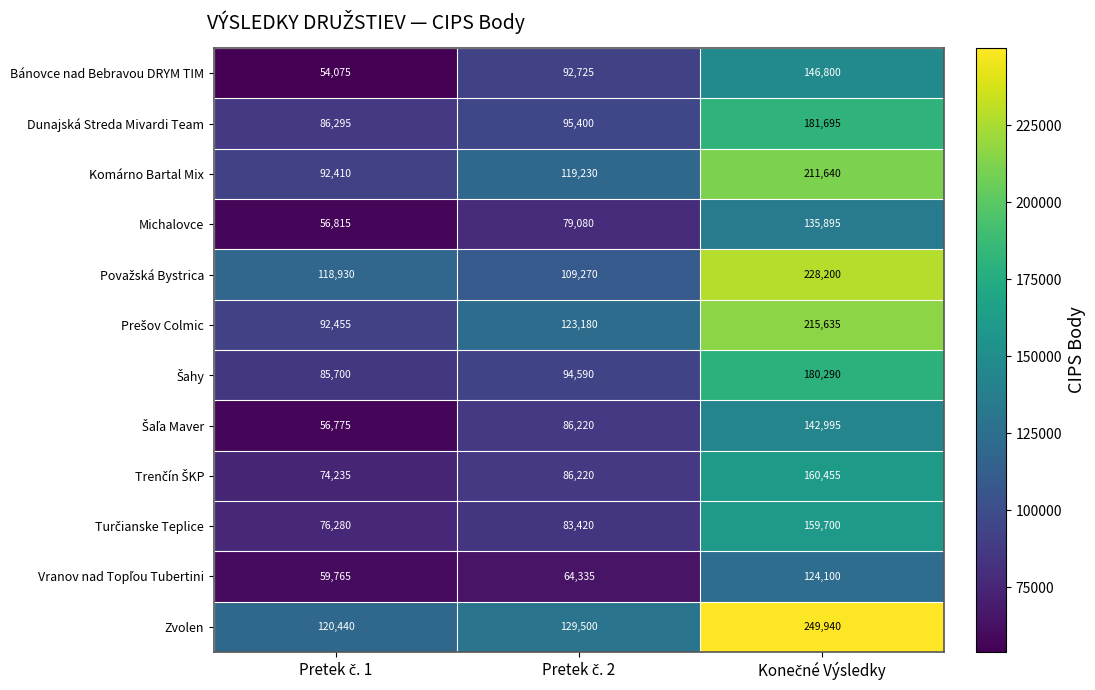

What is the lowest value of the Komárno Bartal Mix series?

92410